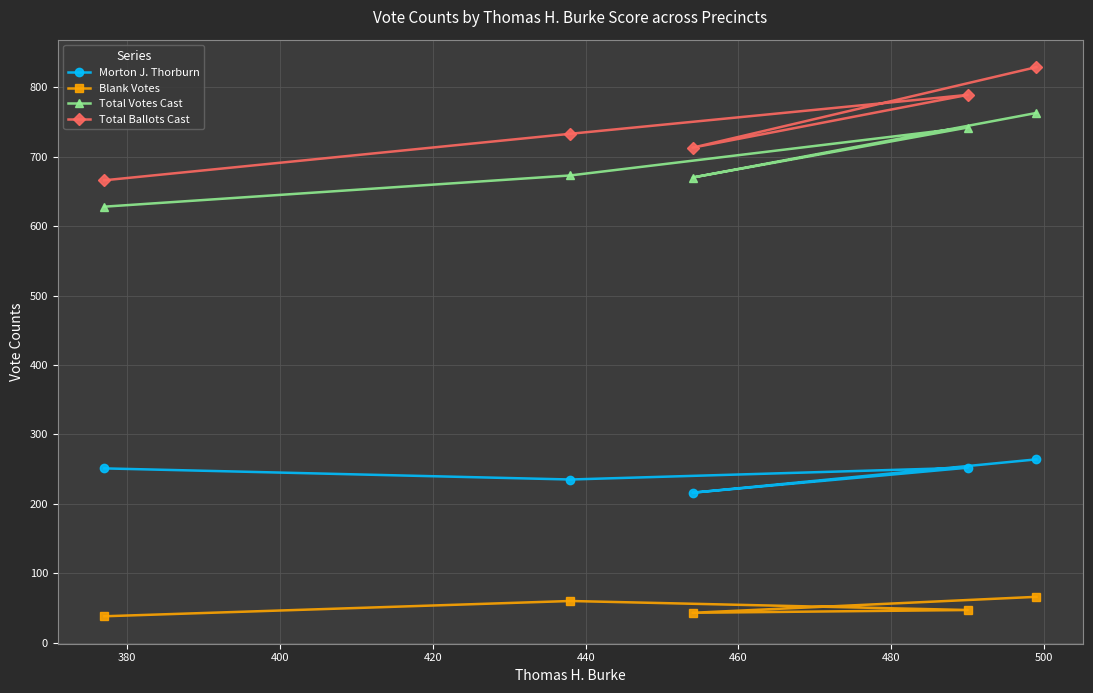

In Morton J. Thorburn, how many points are higher than both neighbors (excluding endpoints)?

1